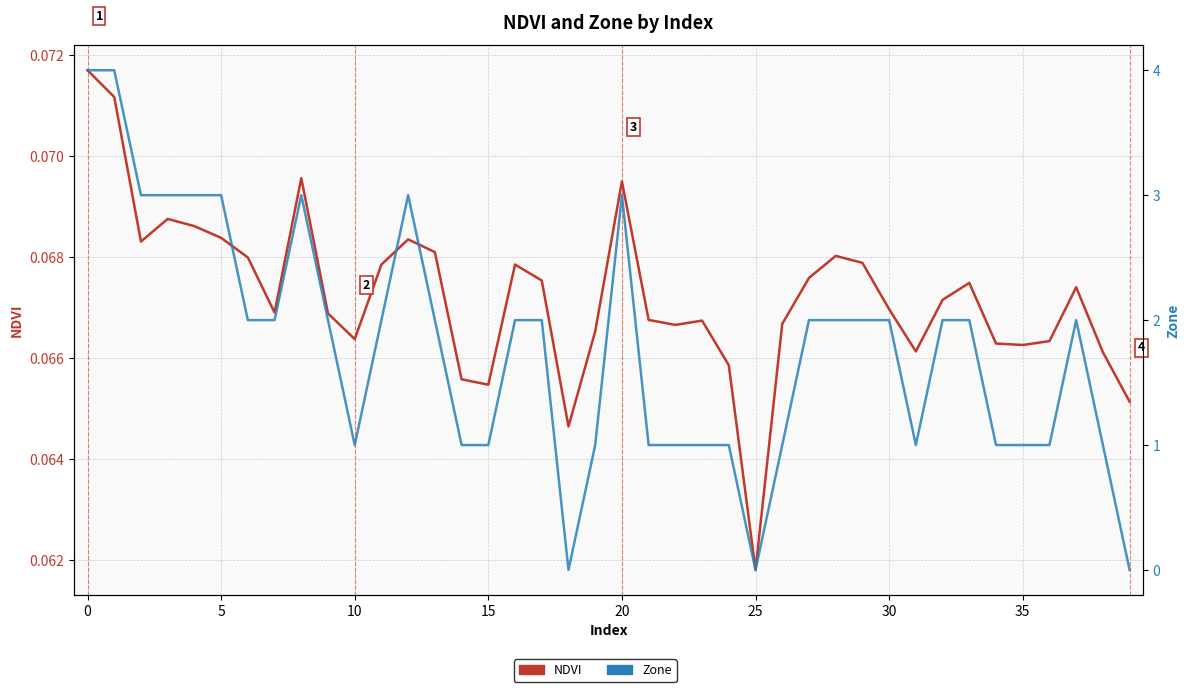

Reading left to right, transcribe all the data shown in this chart.

NDVI: 0.1	0.1	0.1	0.1	0.1	0.1	0.1	0.1	0.1	0.1	0.1	0.1	0.1	0.1	0.1	0.1	0.1	0.1	0.1	0.1	0.1	0.1	0.1	0.1	0.1	0.1	0.1	0.1	0.1	0.1	0.1	0.1	0.1	0.1	0.1	0.1	0.1	0.1	0.1	0.1
Zone: 4.0	4.0	3.0	3.0	3.0	3.0	2.0	2.0	3.0	2.0	1.0	2.0	3.0	2.0	1.0	1.0	2.0	2.0	0.0	1.0	3.0	1.0	1.0	1.0	1.0	0.0	1.0	2.0	2.0	2.0	2.0	1.0	2.0	2.0	1.0	1.0	1.0	2.0	1.0	0.0